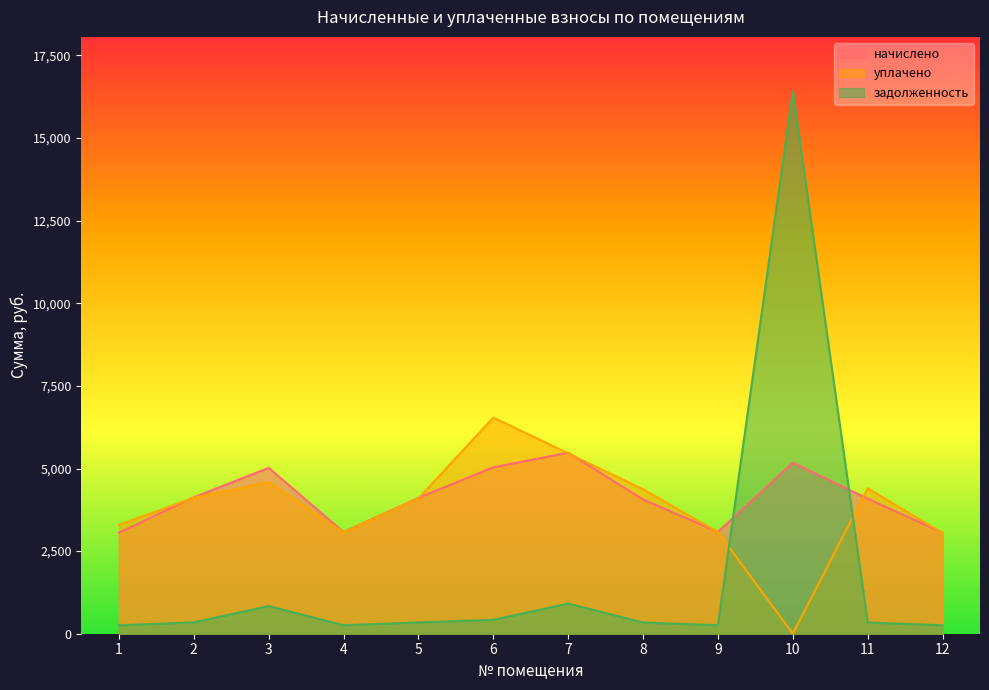

What are all the series names shown in the legend?

начислено, уплачено, задолженность